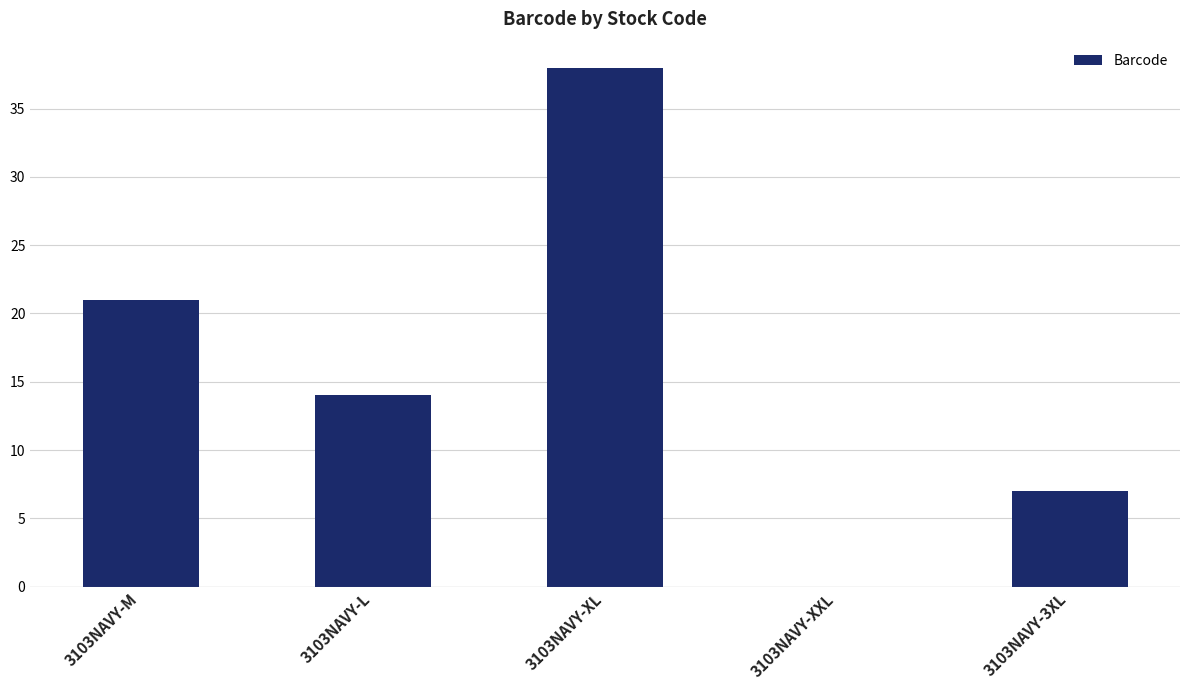

Which label corresponds to the largest value in the chart?

3103NAVY-XL